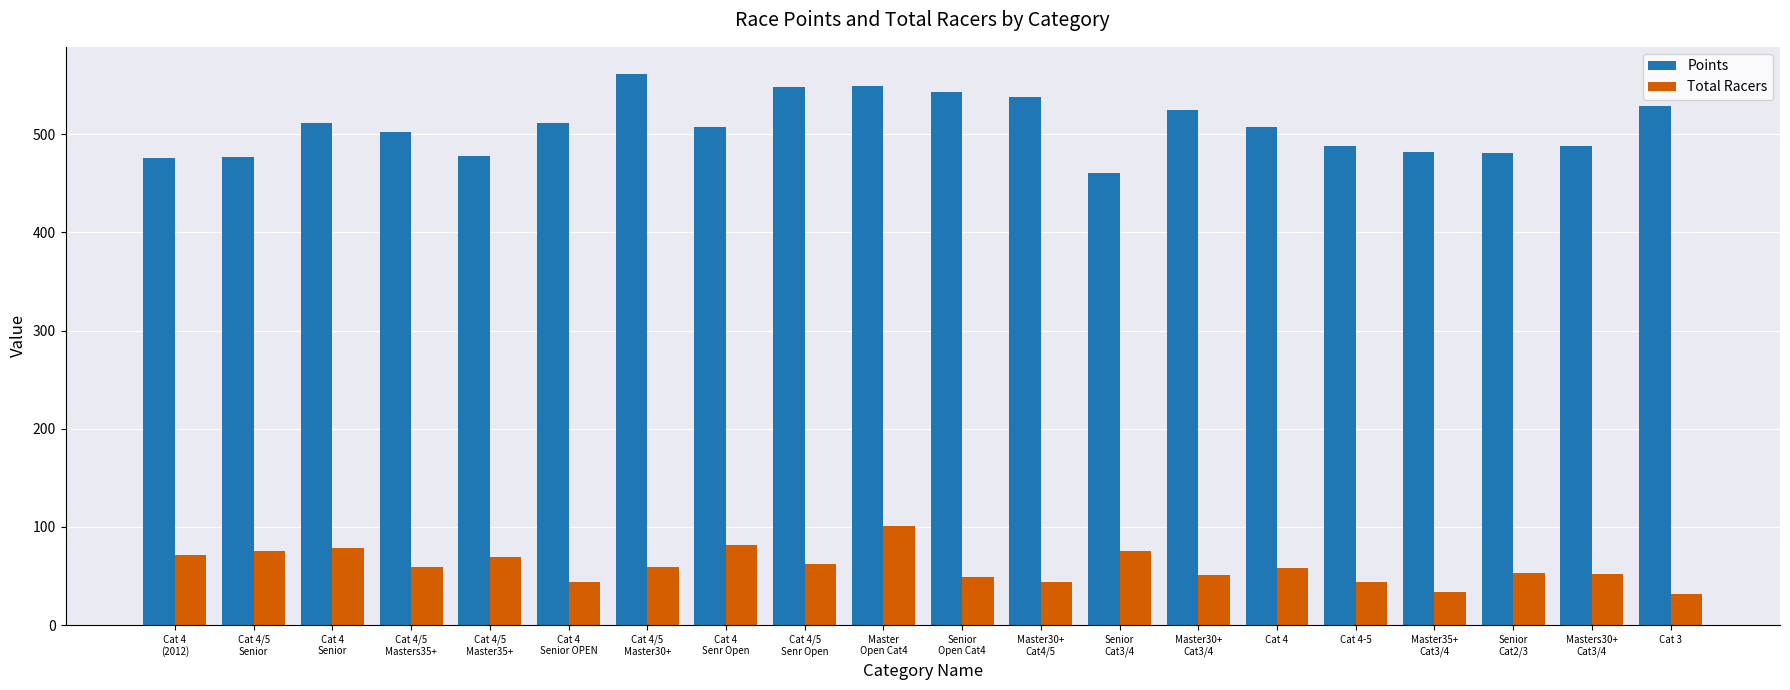

What is the greatest value displayed?

561.0